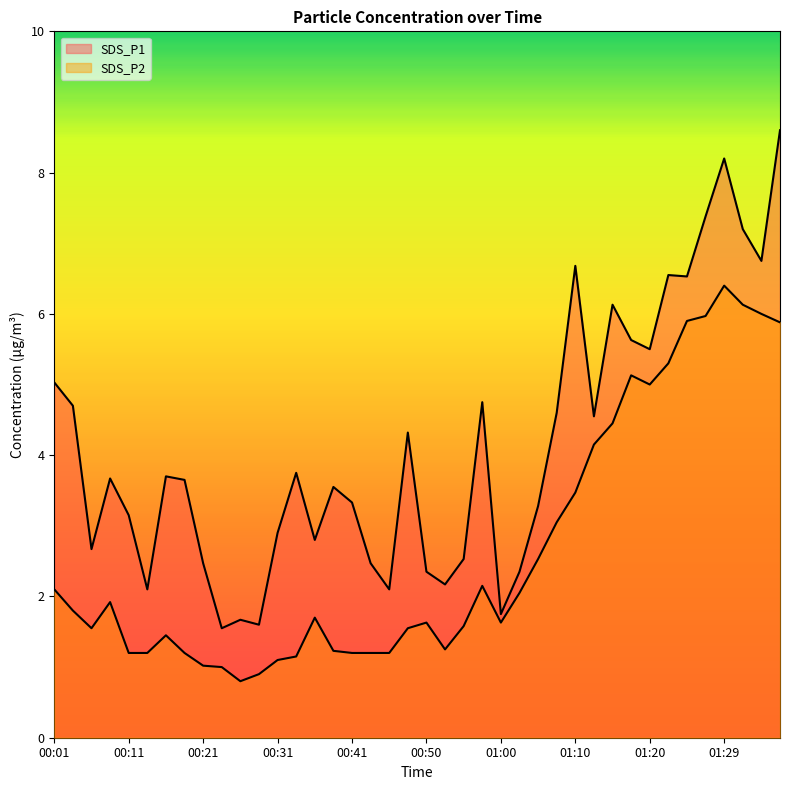

What are all the series names shown in the legend?

SDS_P1, SDS_P2